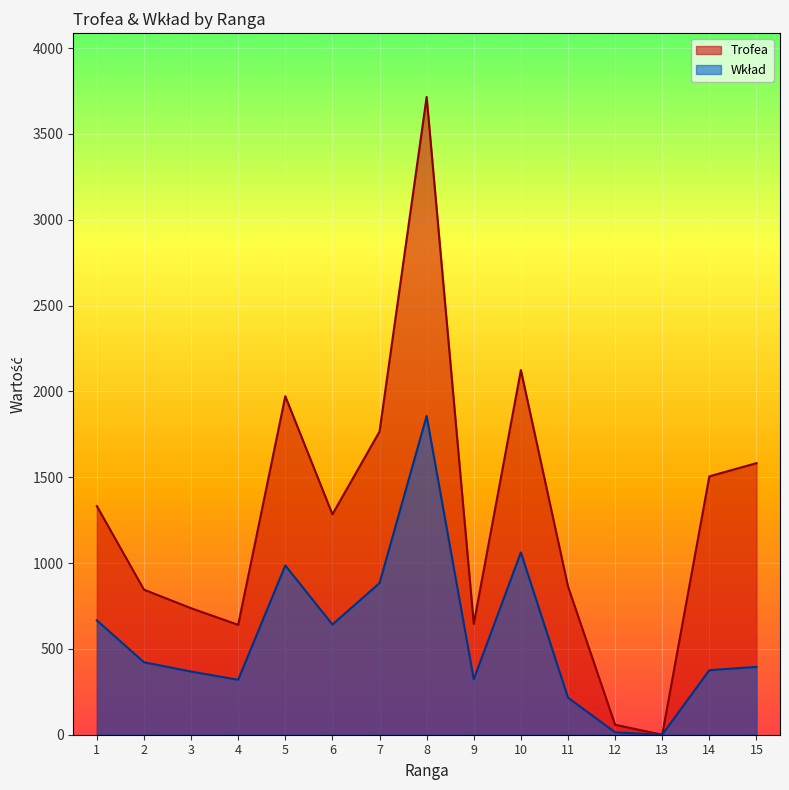

Which series has the largest total across all categories?

Trofea